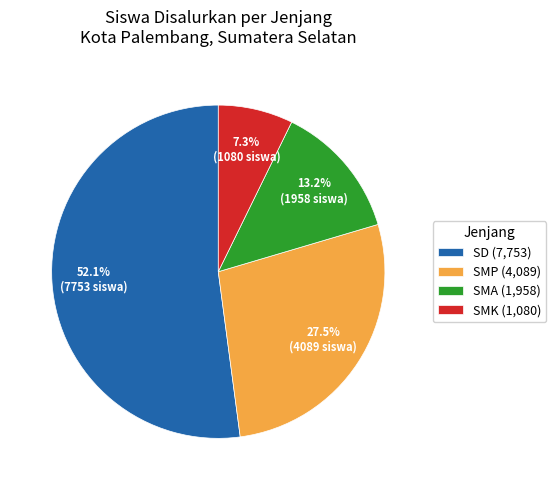

Rank the categories by value from lowest to highest.

SMK (1,080), SMA (1,958), SMP (4,089), SD (7,753)